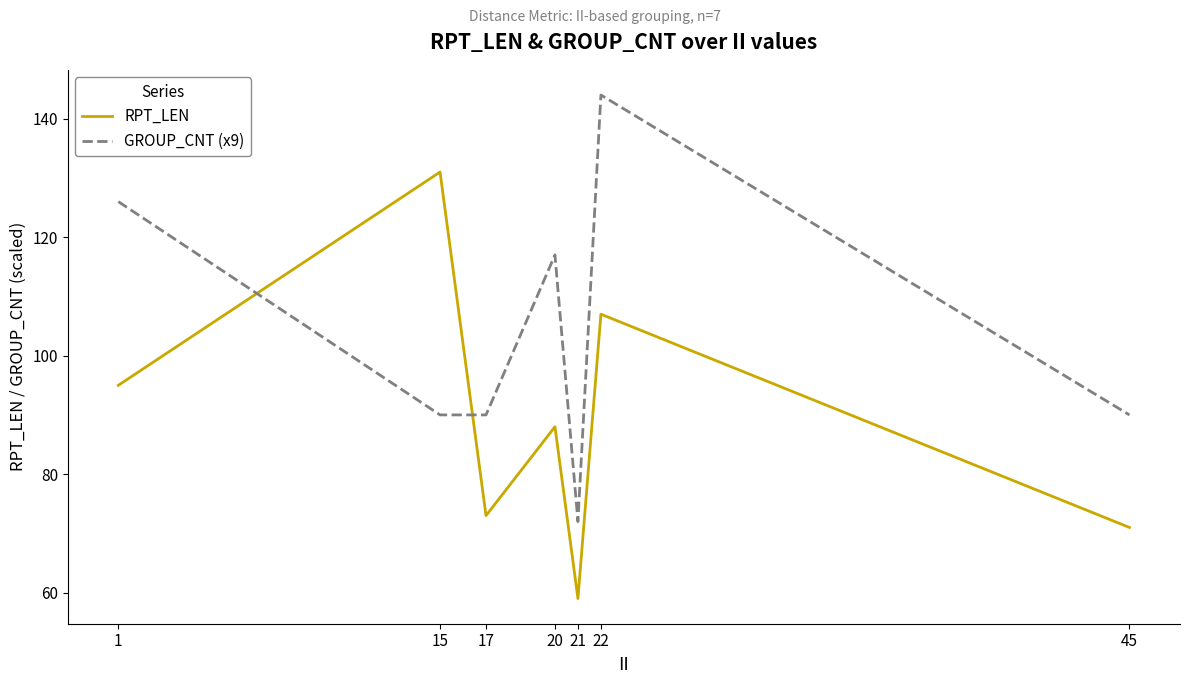

What is the greatest value displayed?

144